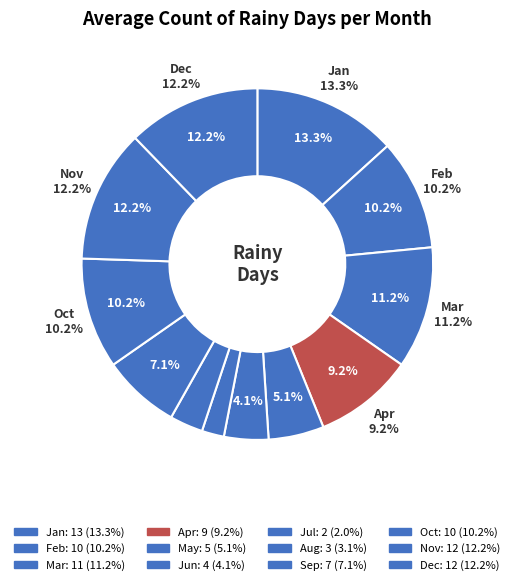

To the nearest percent, what portion does Jul represent?

2%